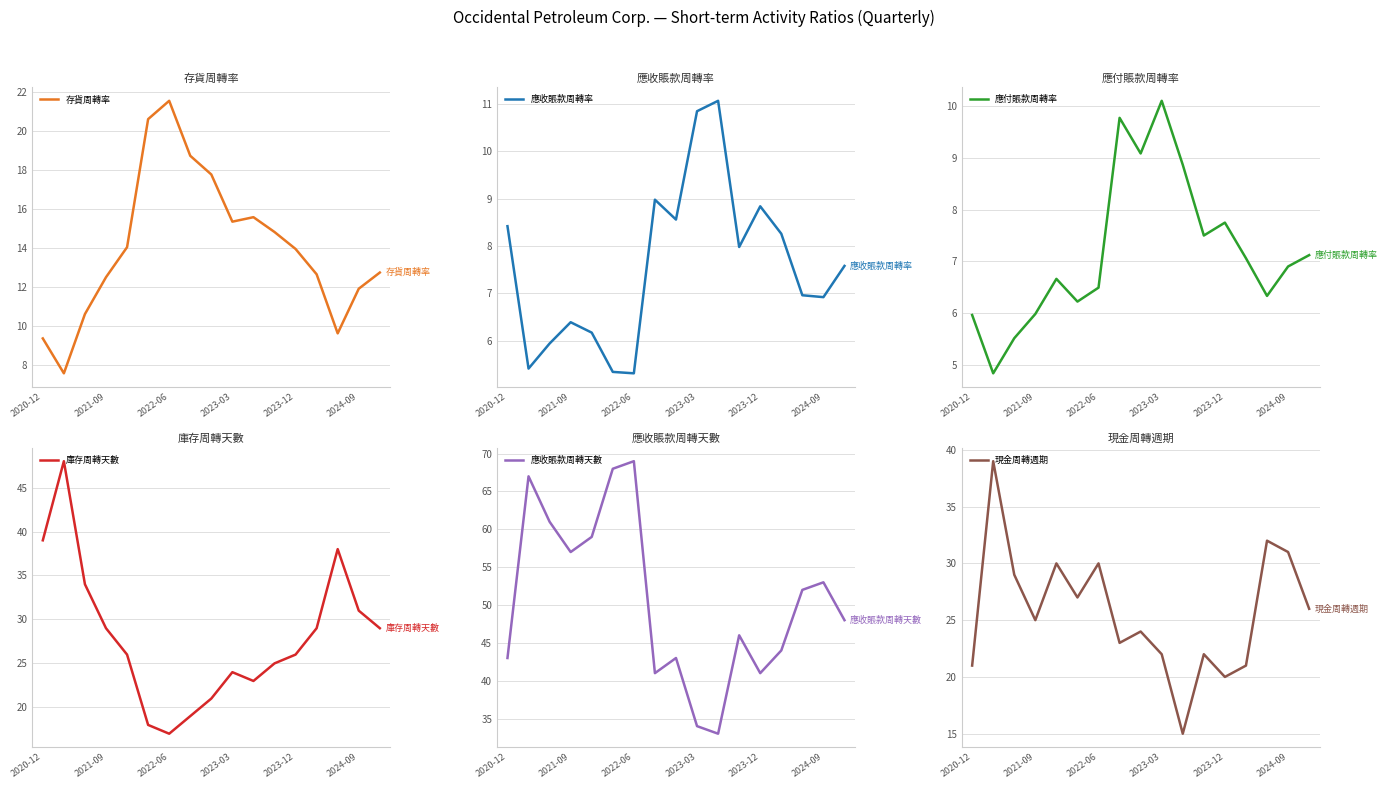

What is the minimum value for 庫存周轉天數?

17